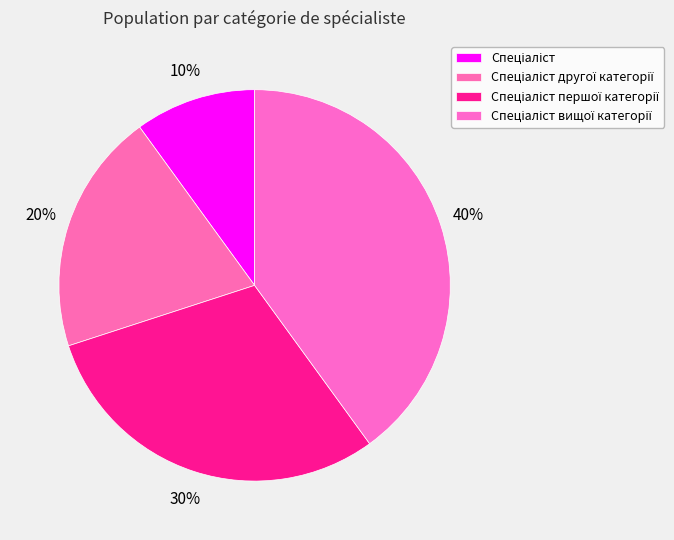

Does Спеціаліст вищої категорії represent more than half of the total?

No